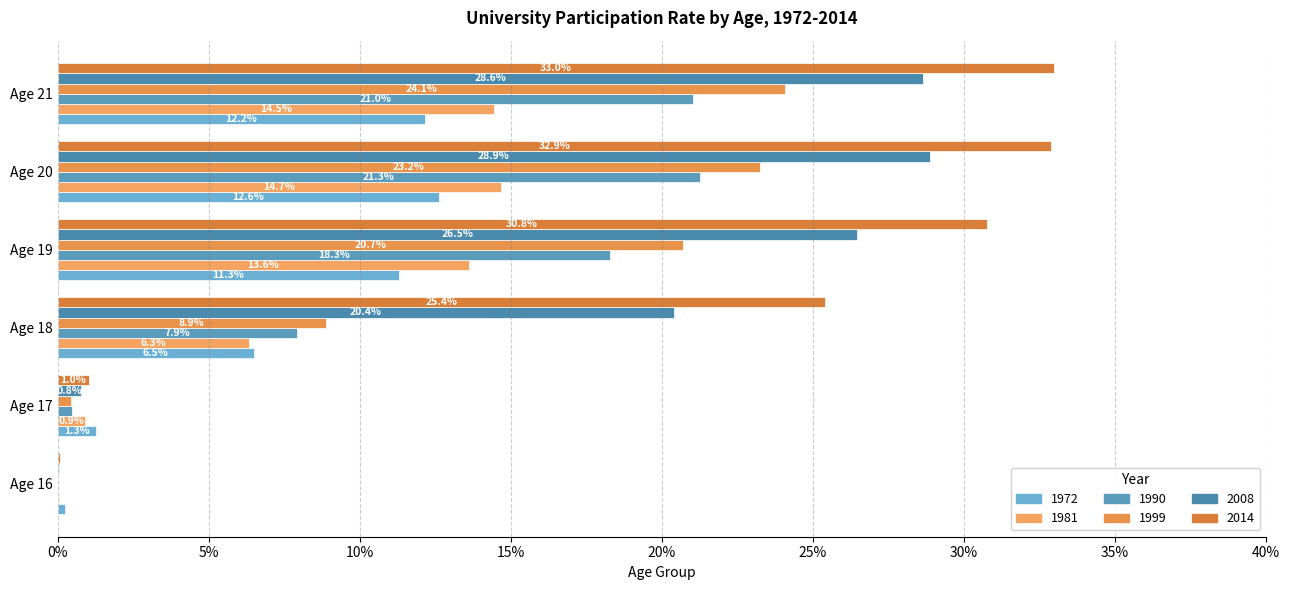

What is the sum of all 1981 values?

50.1